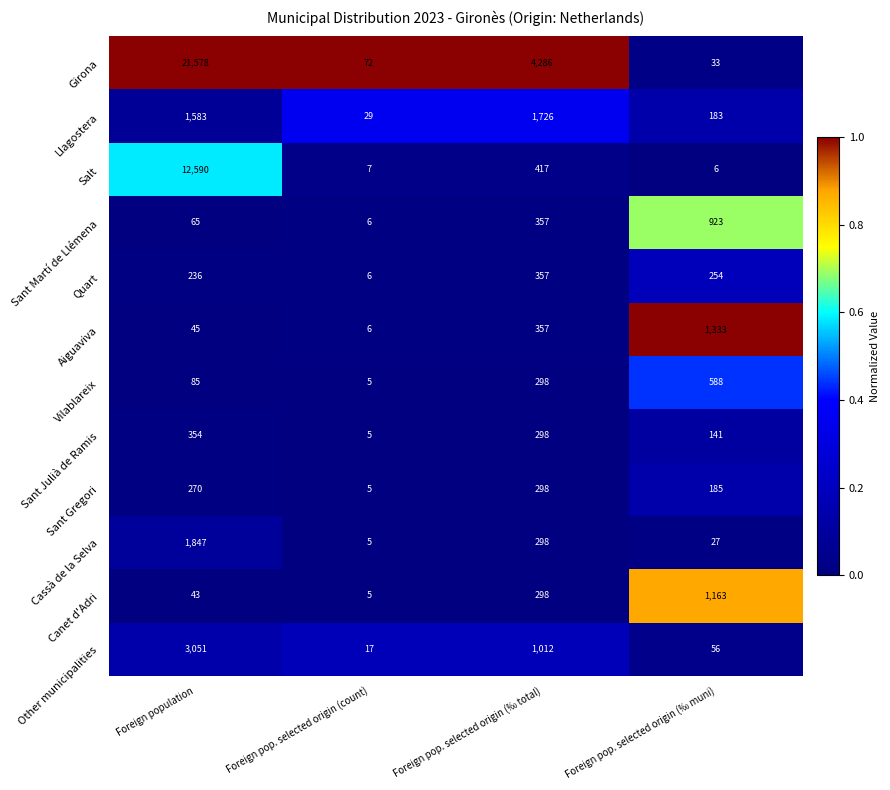

Which series has the largest range (max minus min)?

Girona